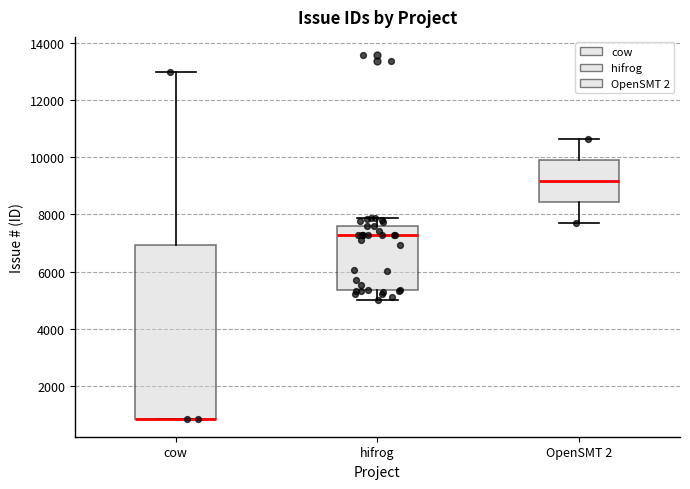

Comparing the boxes themselves (not the whiskers), which one is the tallest?

cow